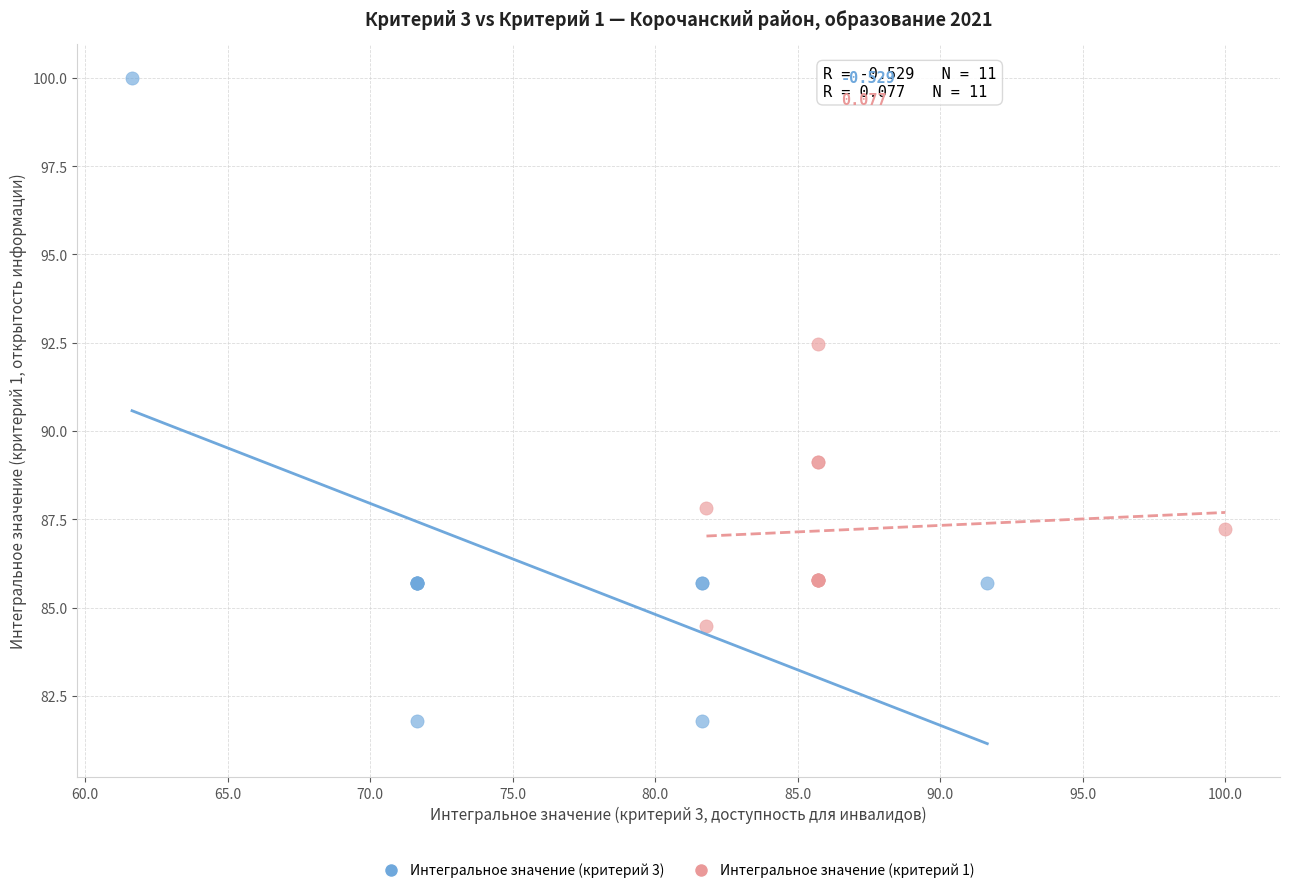

Which series has the widest spread of Y values?

Интегральное значение (критерий 3)